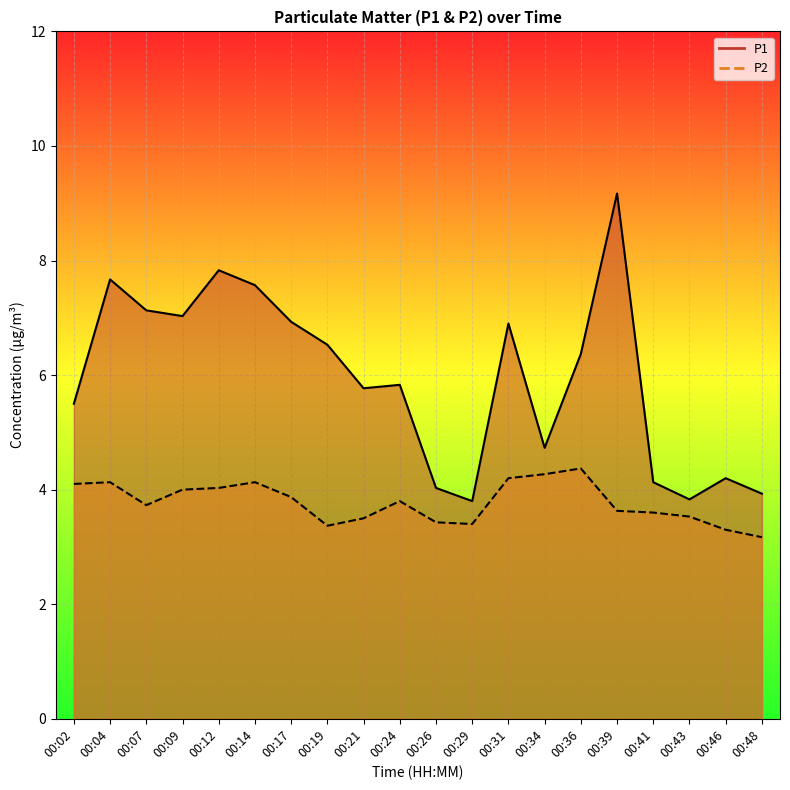

Which category has the highest value in the P1 series?

00:39